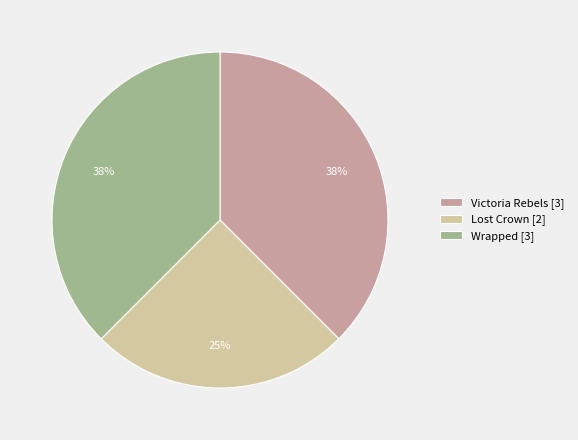

To the nearest percent, what portion does Lost Crown [2] represent?

25%